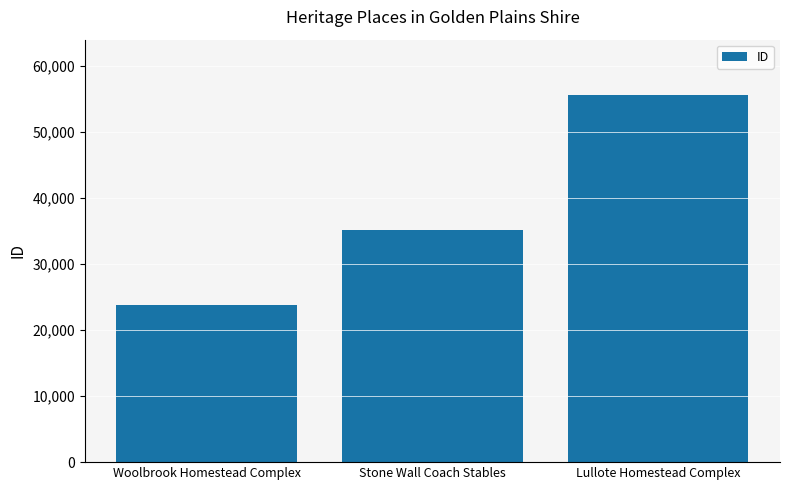

True or false: the data shows 35170 at Stone Wall Coach Stables.

True